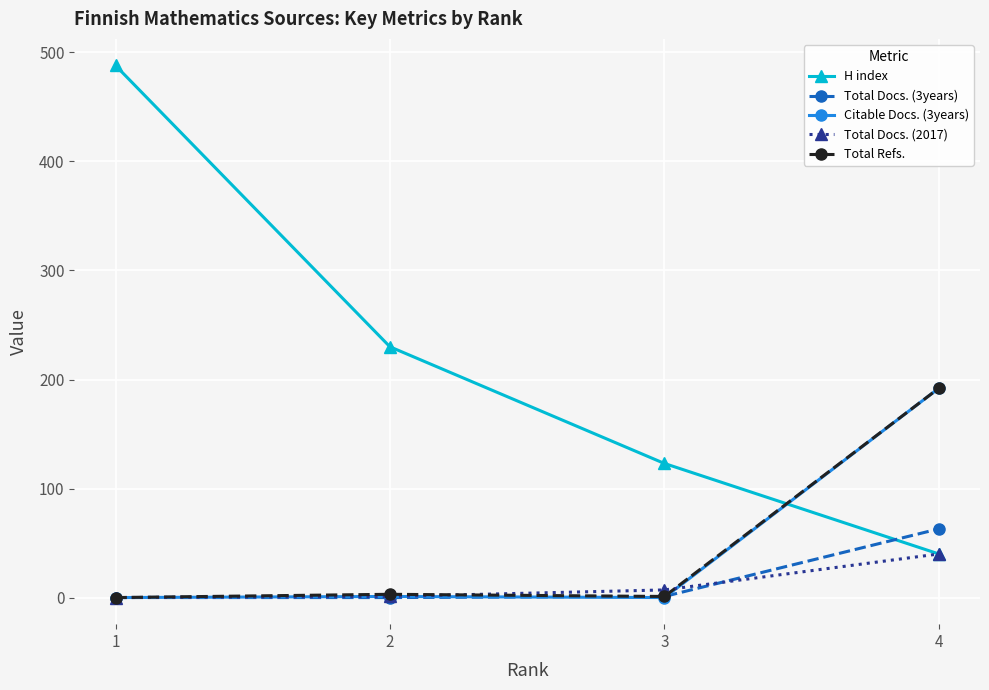

How many data points in Citable Docs. (3years) are less than 1?

2